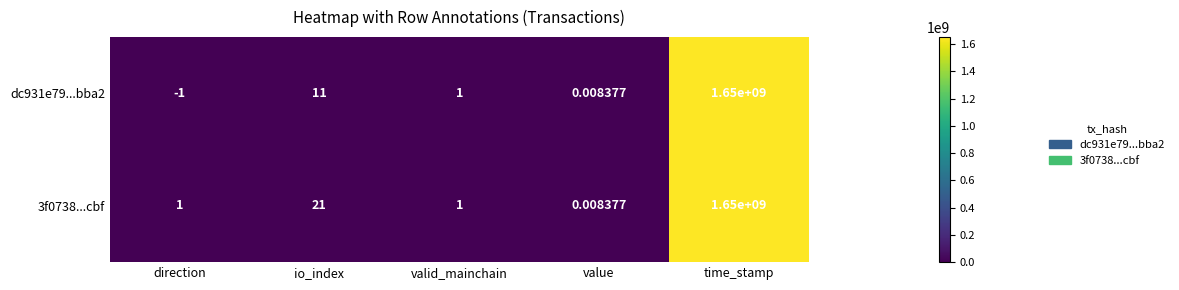

What is the smallest value displayed?

-1.0